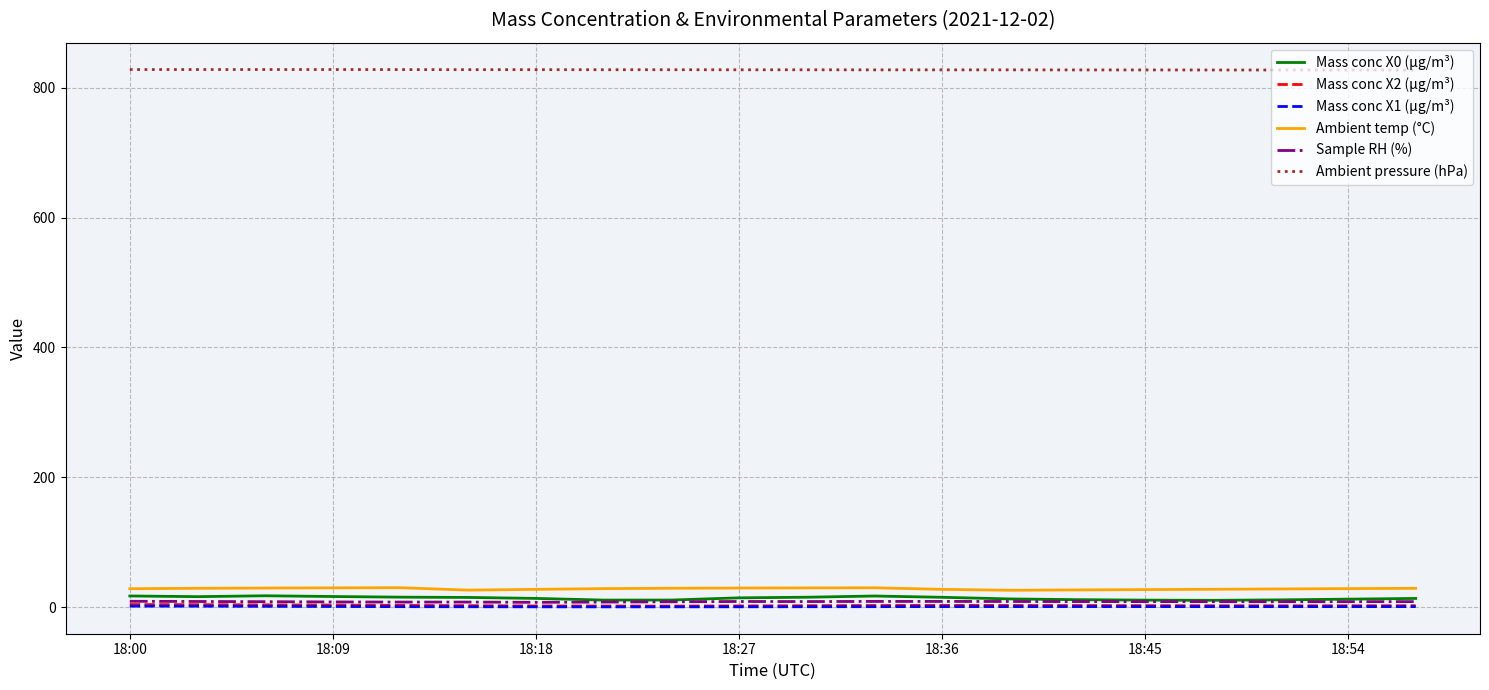

What is the greatest value displayed?

828.2